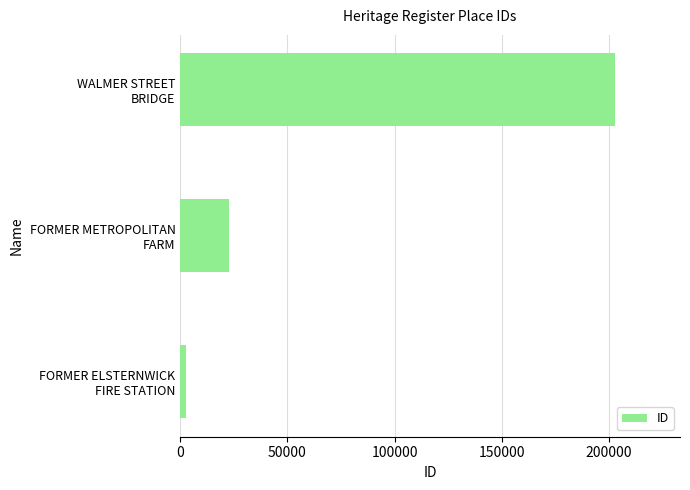

What is the maximum value shown in the chart?

202835